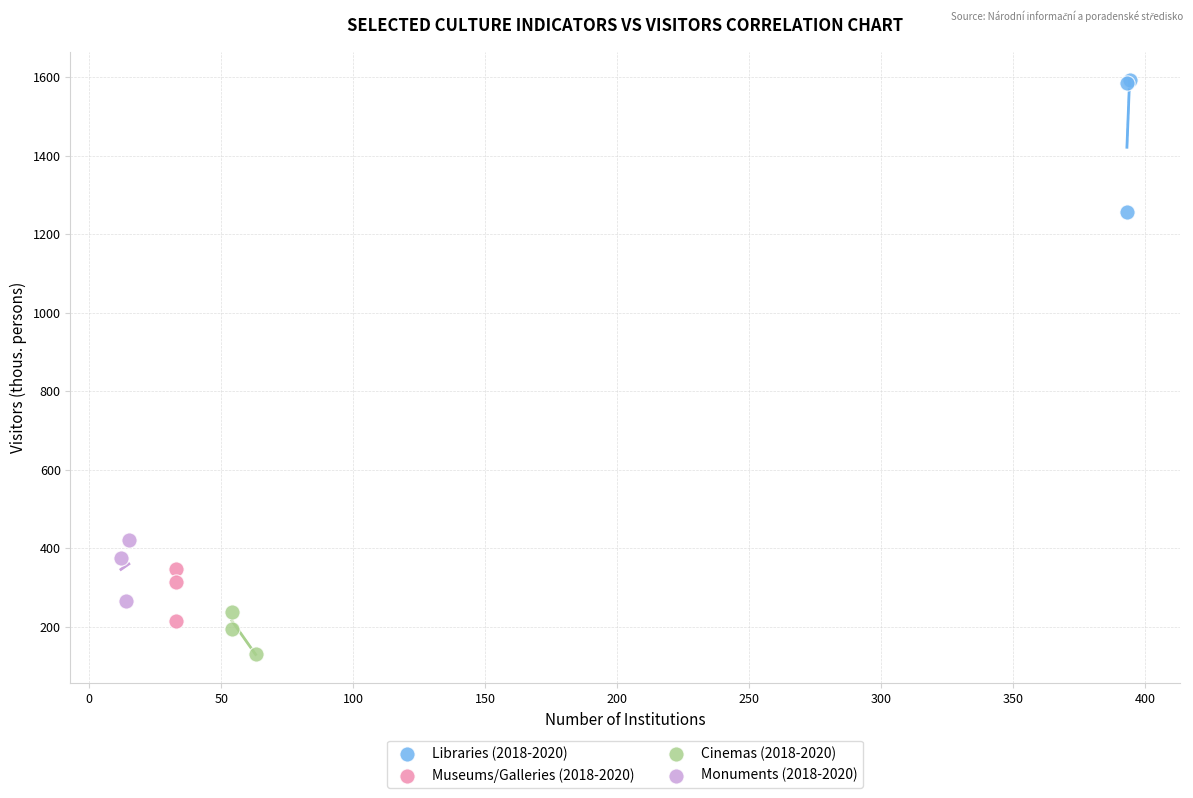

Which series has the largest Y range (max minus min)?

Libraries (2018-2020)